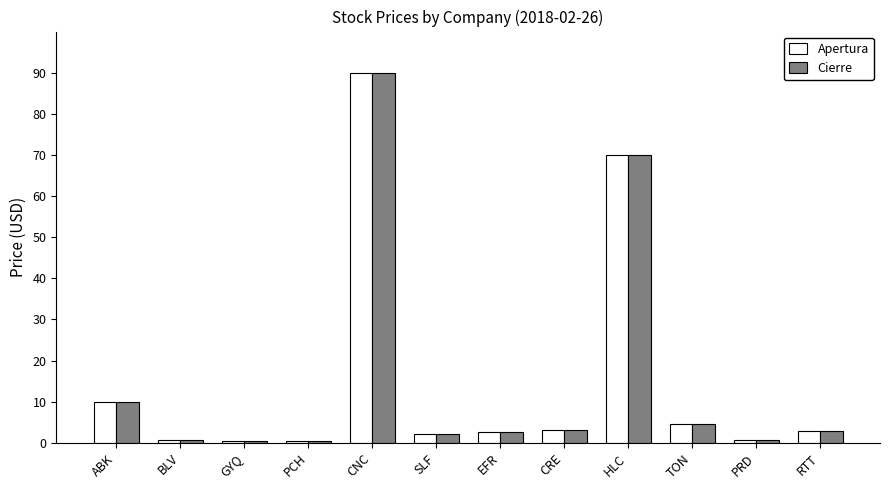

How many bars are there in each group?

2